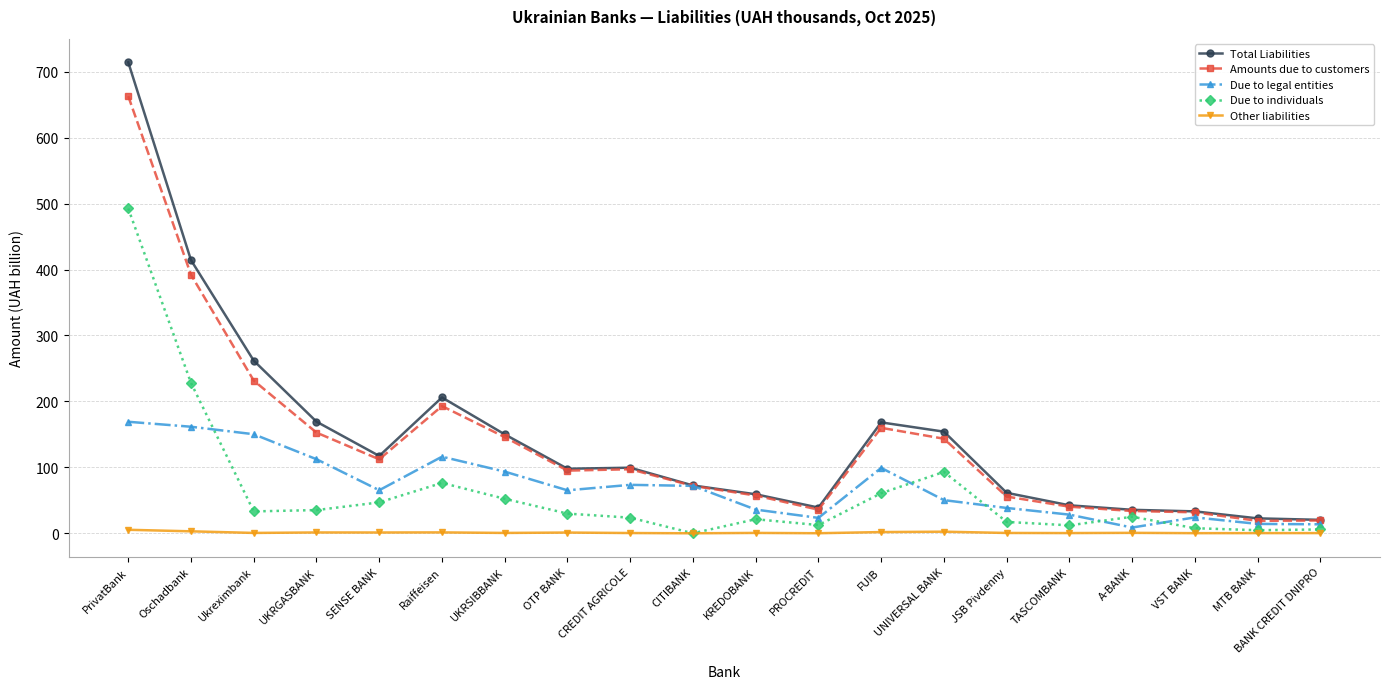

What is the value of the Amounts due to customers point at the 13th from the left?

159.9